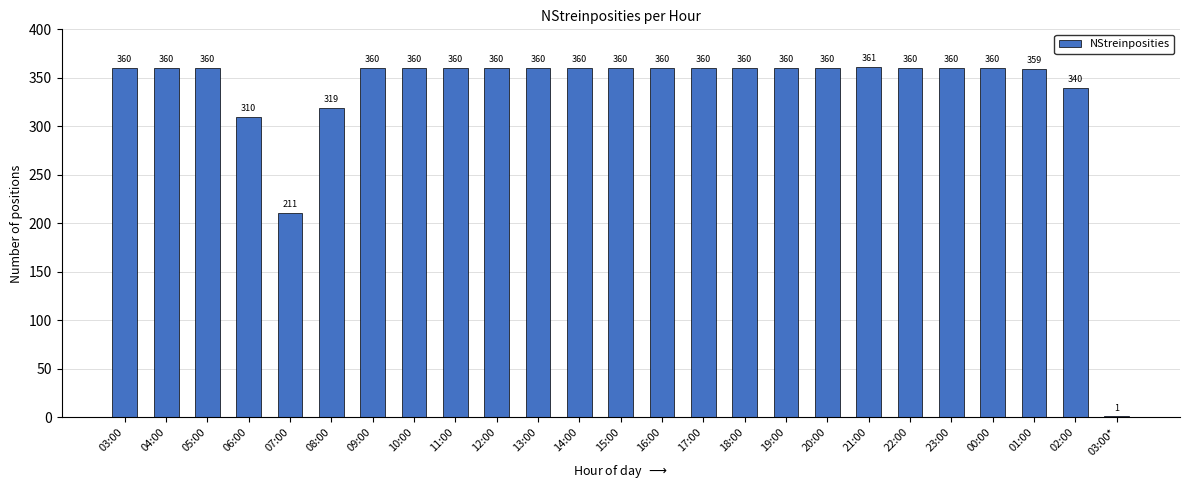

What is the greatest value displayed?

361